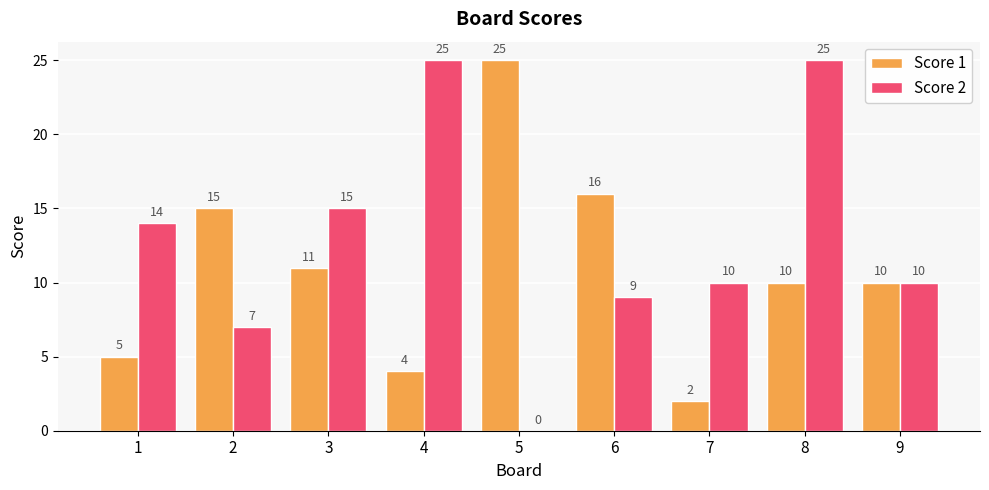

True or false: Score 1 has a value of 8 at 2.

False